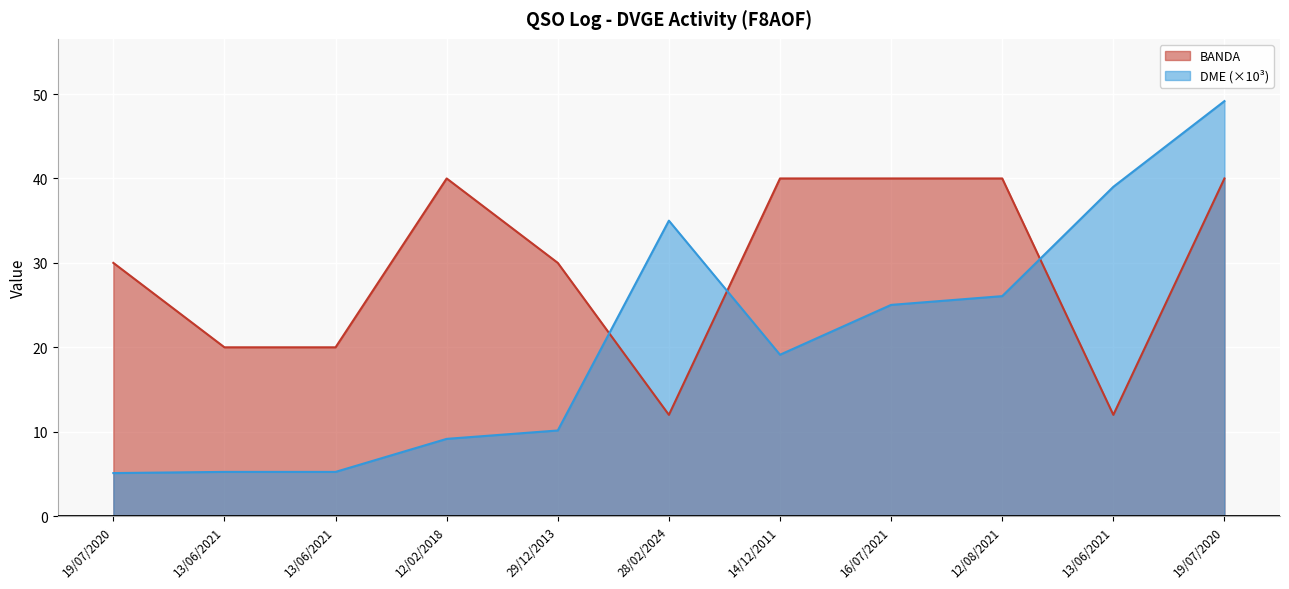

Reading left to right, transcribe all the data shown in this chart.

BANDA: 30.0	20.0	20.0	40.0	30.0	12.0	40.0	40.0	40.0	12.0	40.0
DME: 5.1	5.2	5.2	9.2	10.1	35.0	19.1	25.0	26.1	39.0	49.2